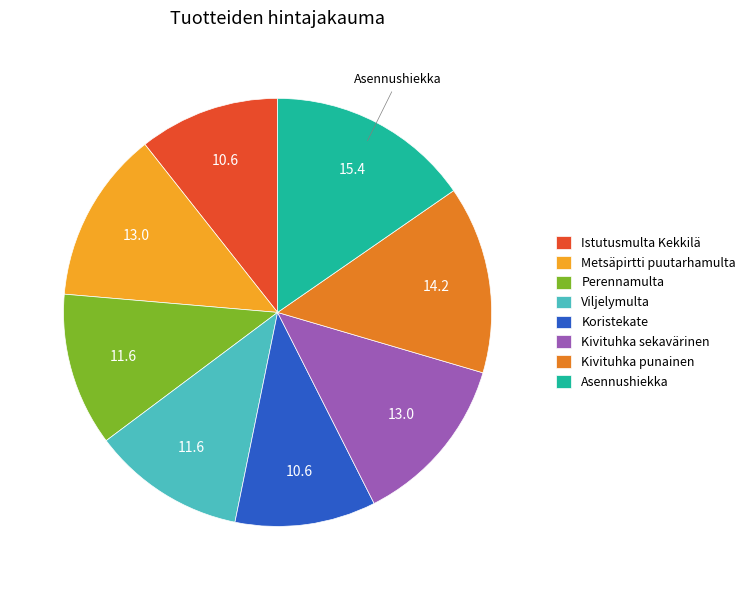

Which has a higher value, Koristekate or Metsäpirtti puutarhamulta?

Metsäpirtti puutarhamulta